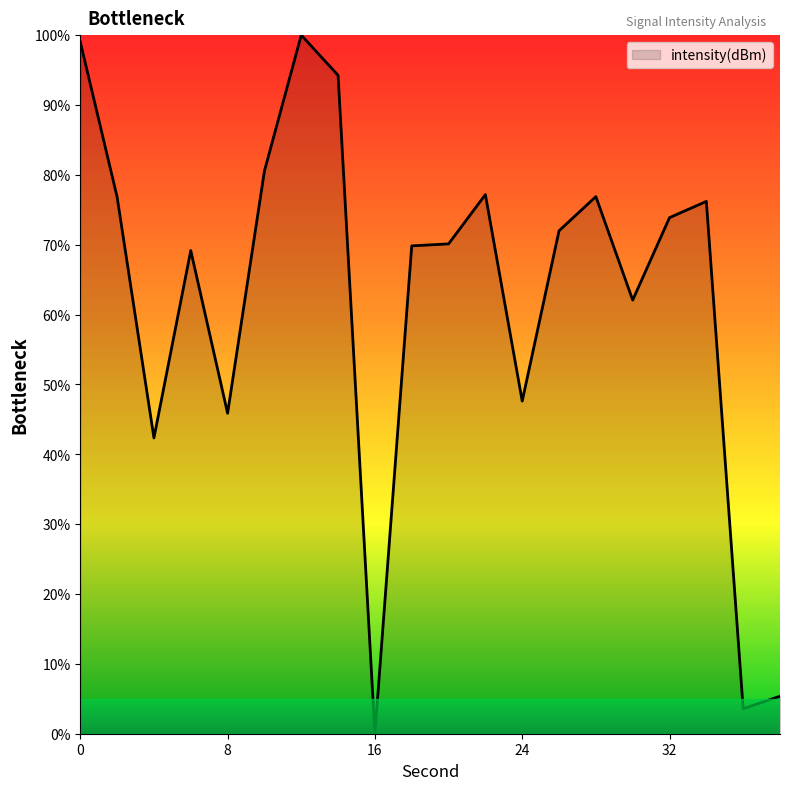

What is the greatest value displayed?

100.0